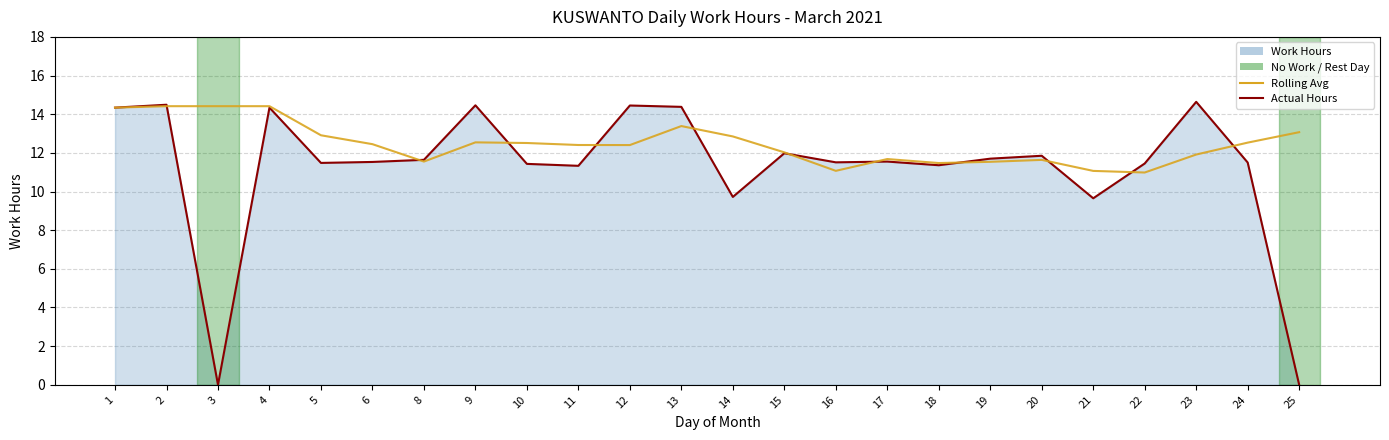

What is the total value across all series at 3?

14.4